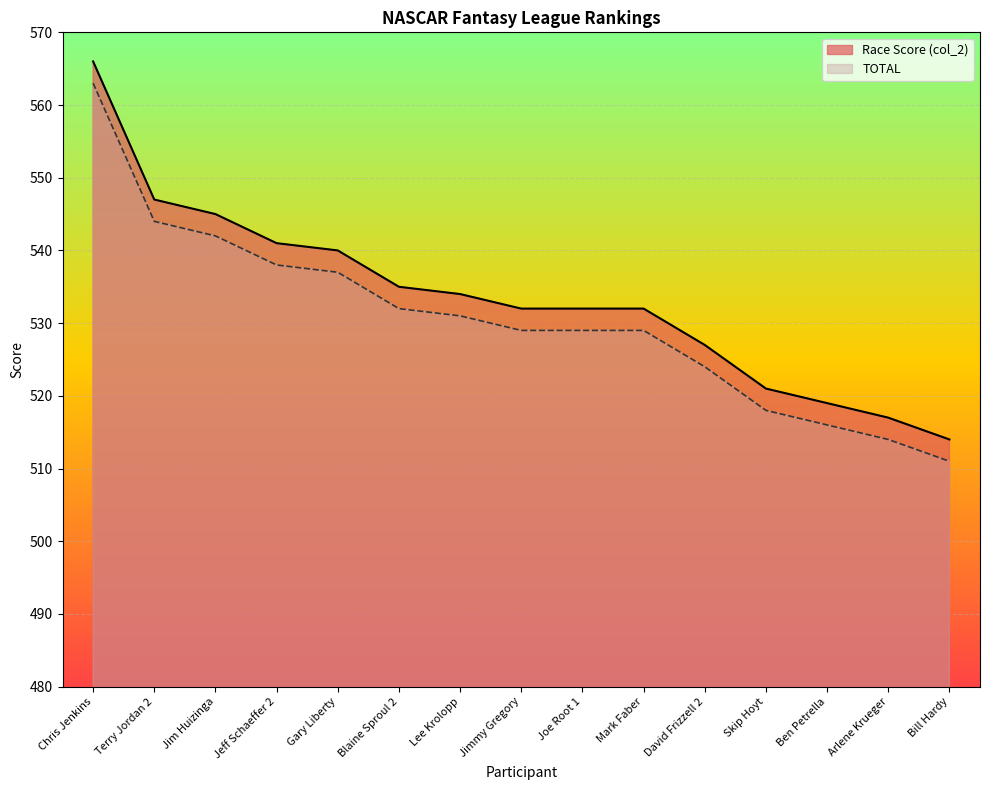

Read the TOTAL value at Blaine Sproul 2.

532